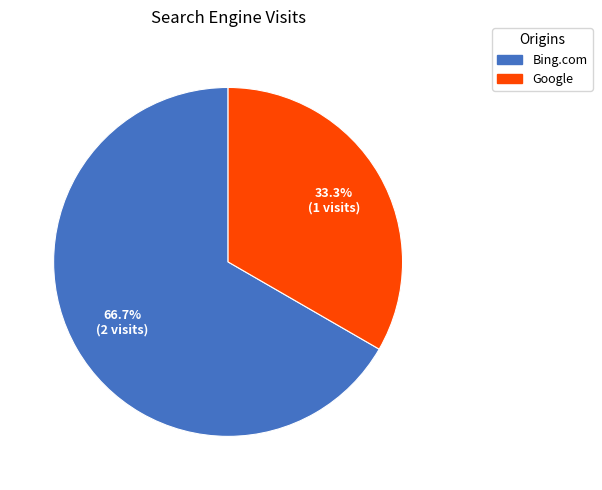

How many segments does this pie chart have?

2